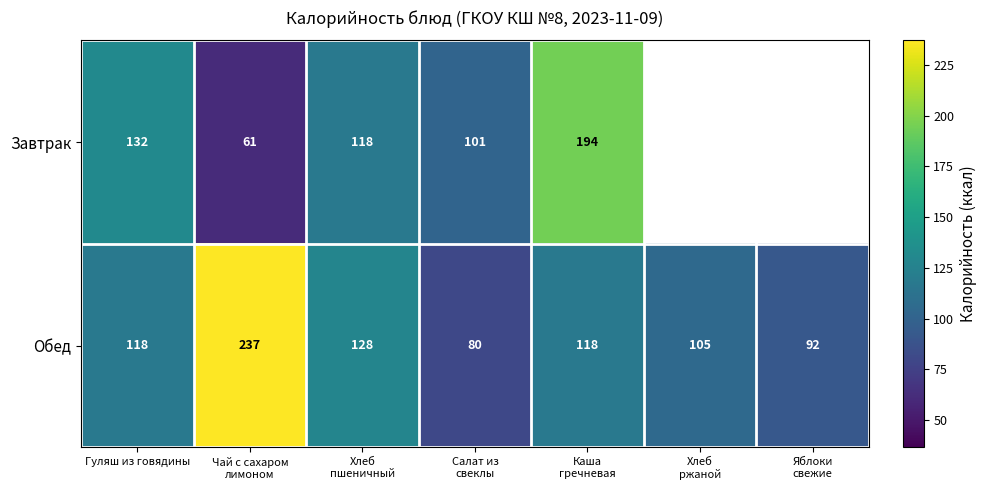

What is the approximate value of Обед at Гуляш из говядины, to the nearest 50?

100